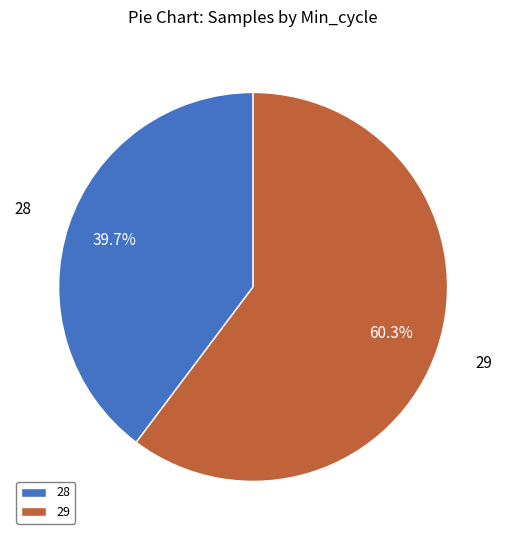

Does 28 account for over 50% of the chart?

No